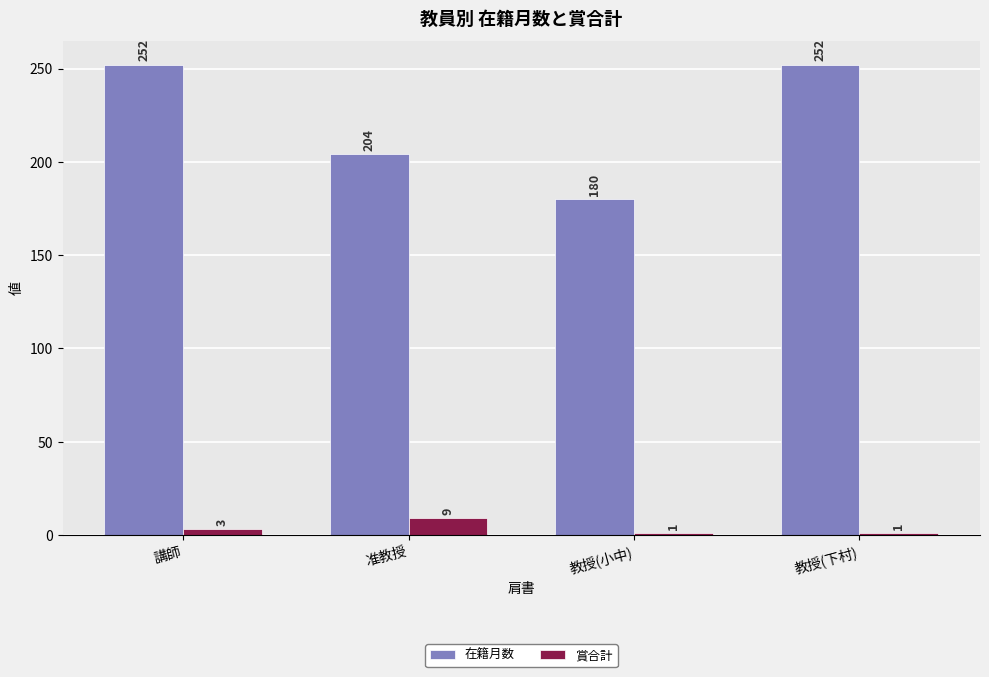

Count the number of data series in this chart.

2